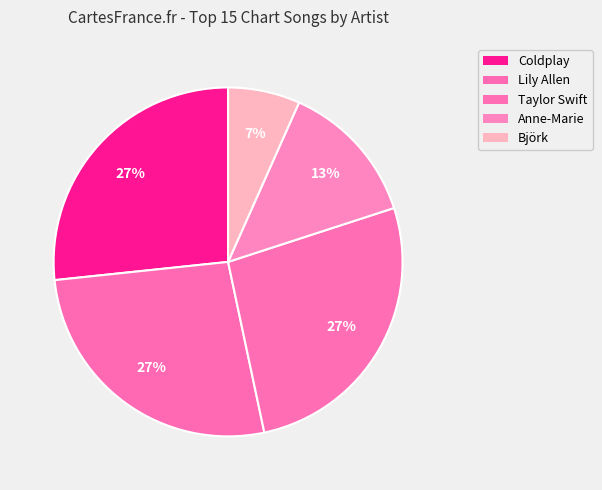

To the nearest percent, what percentage of the pie is Björk?

7%